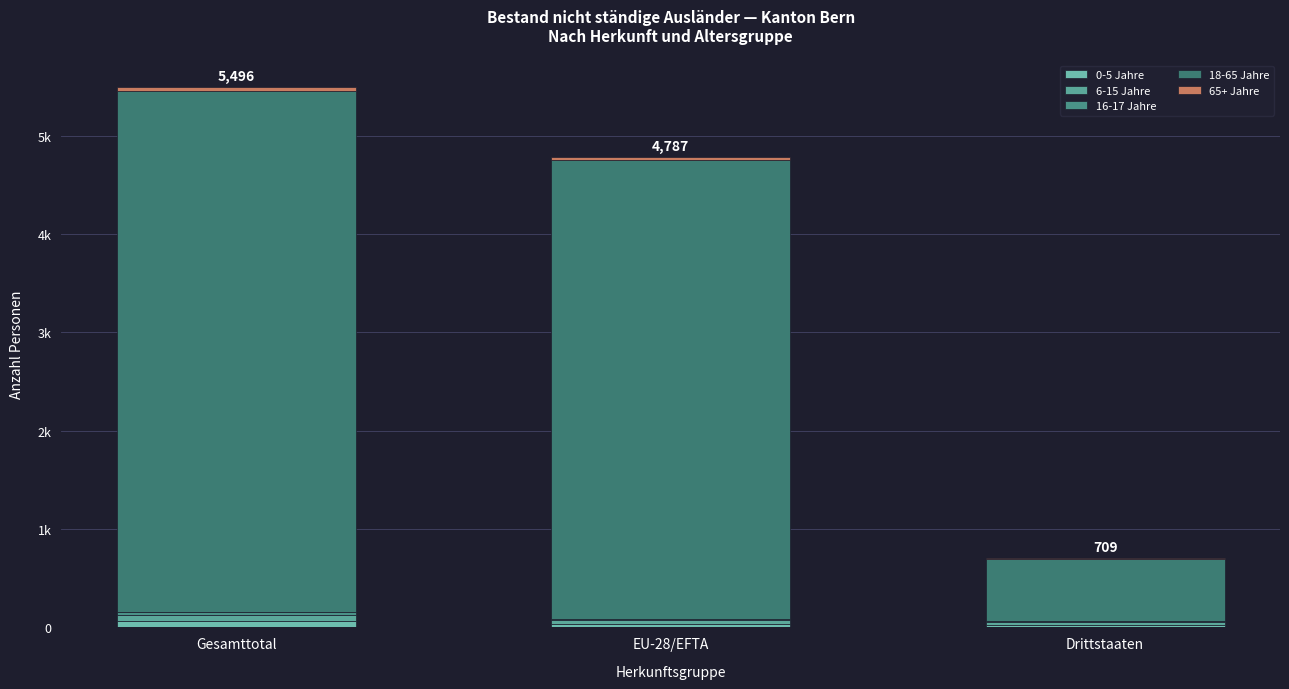

At which label is 16-17 Jahre closest to 19?

EU-28/EFTA